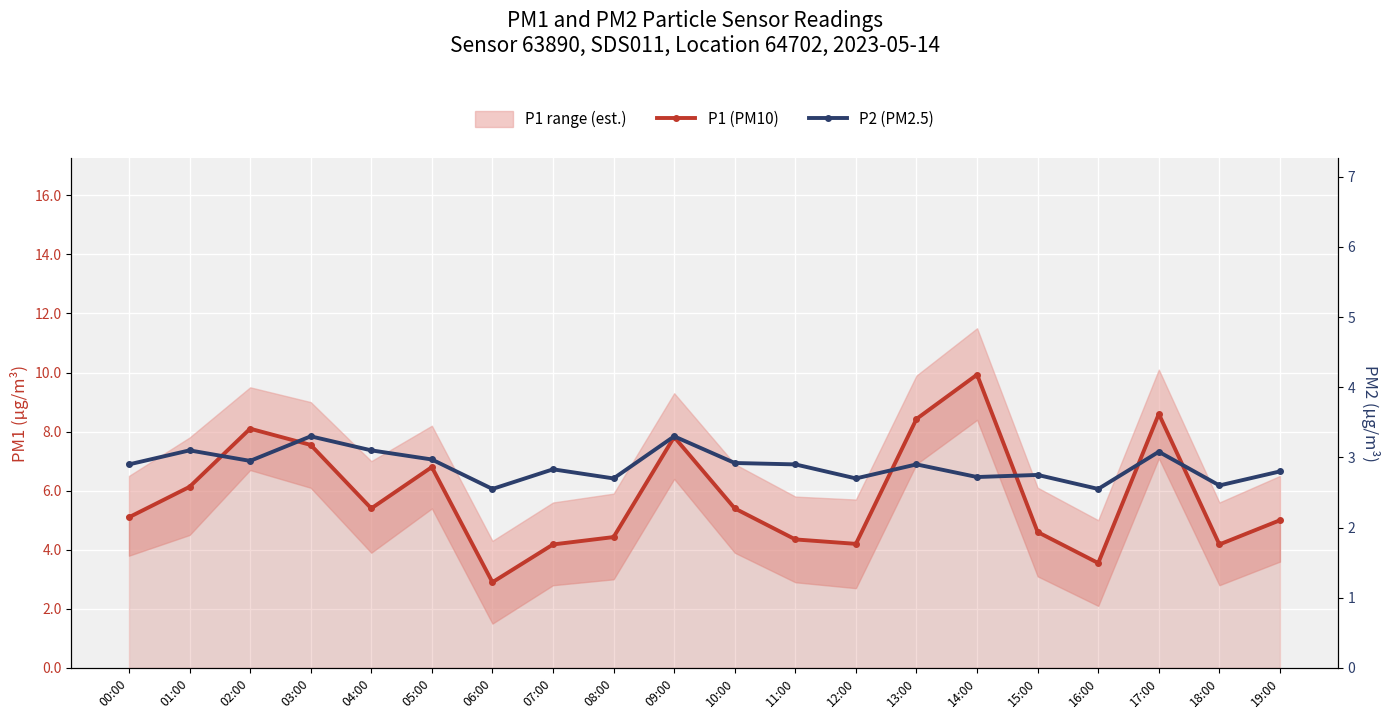

At which category does the chart reach its minimum across all series?

06:00